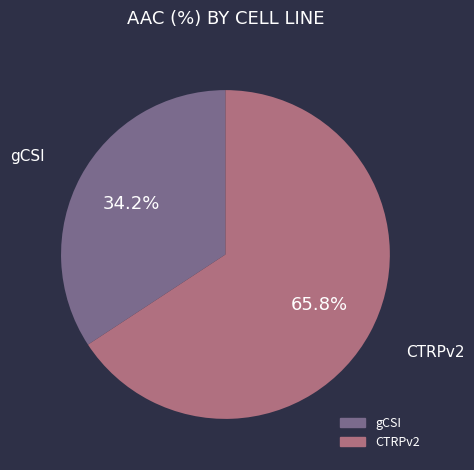

Which slice is the smallest?

gCSI